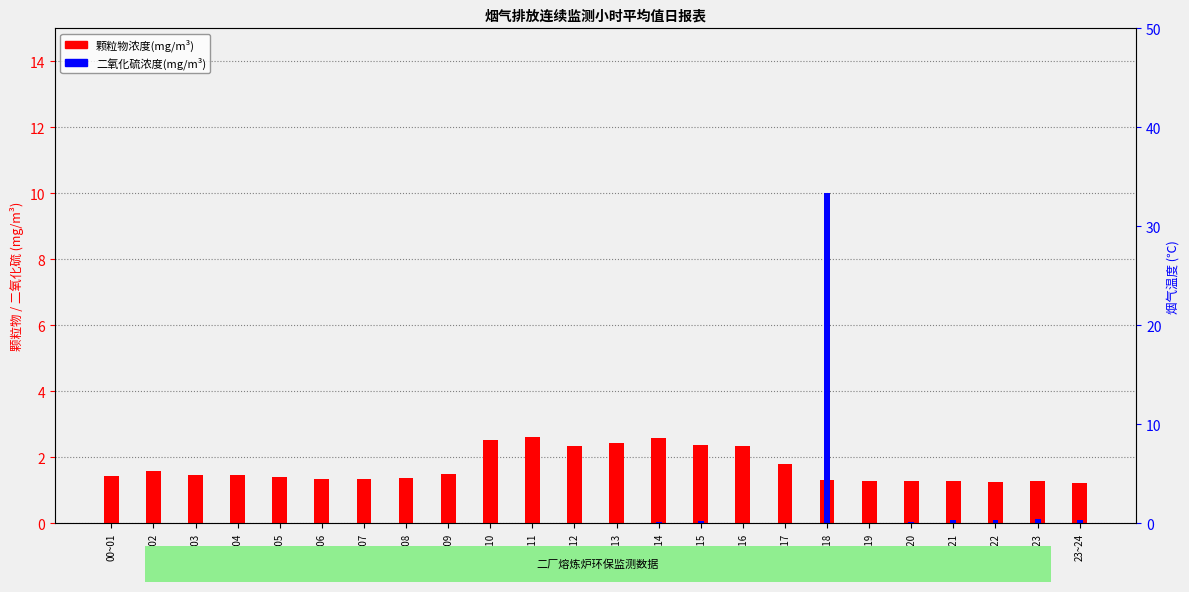

Which category has the lowest value in the 颗粒物浓度(mg/m³) series?

23~24